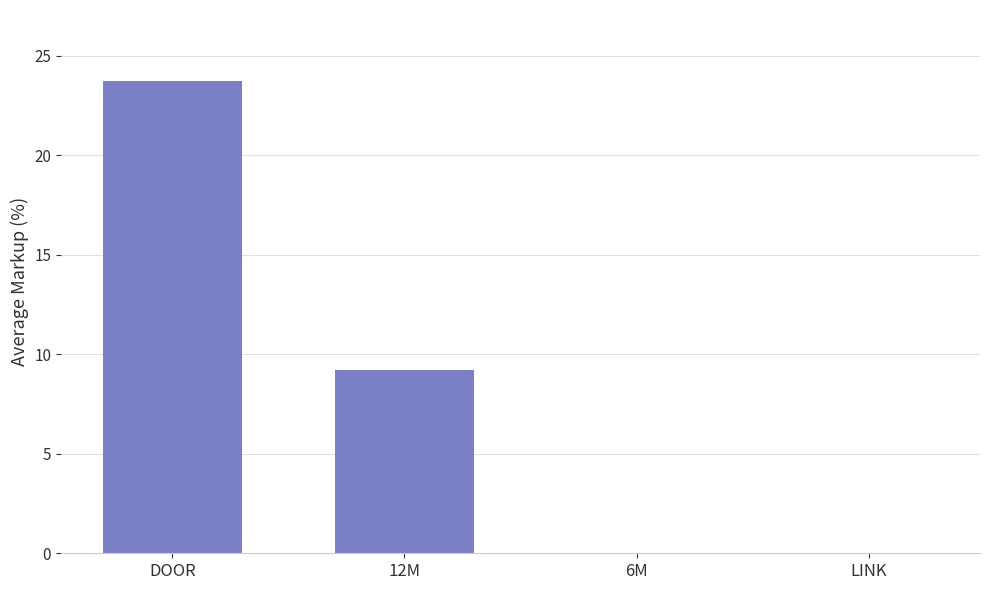

What is the sum of the values at 6M and 12M?

9.2